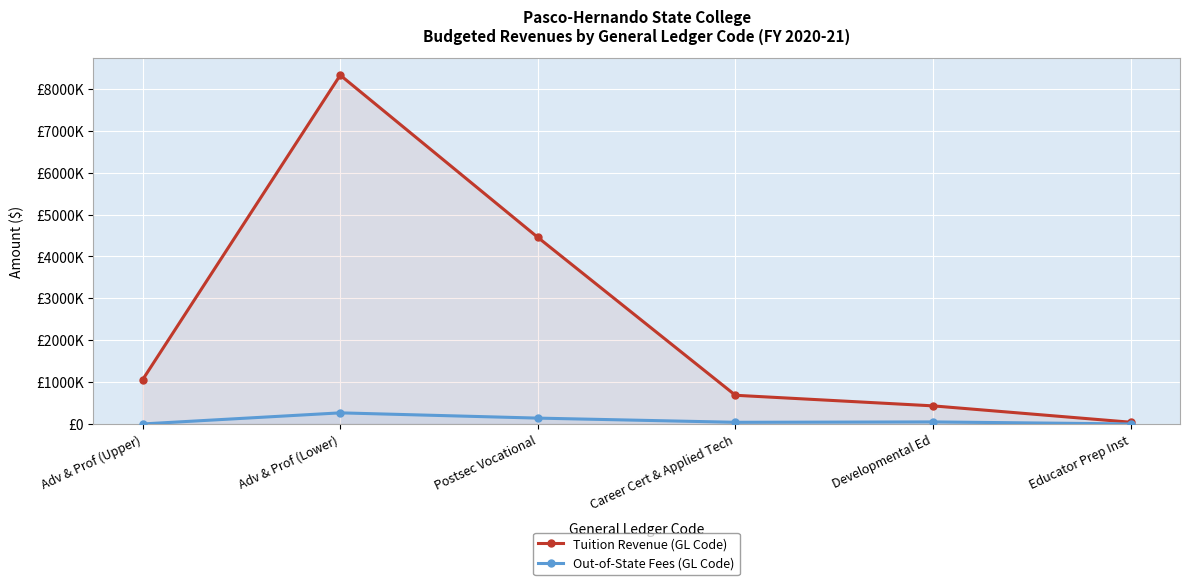

True or false: Tuition Revenue (GL Code) and Out-of-State Fees (GL Code) intersect in this chart.

False